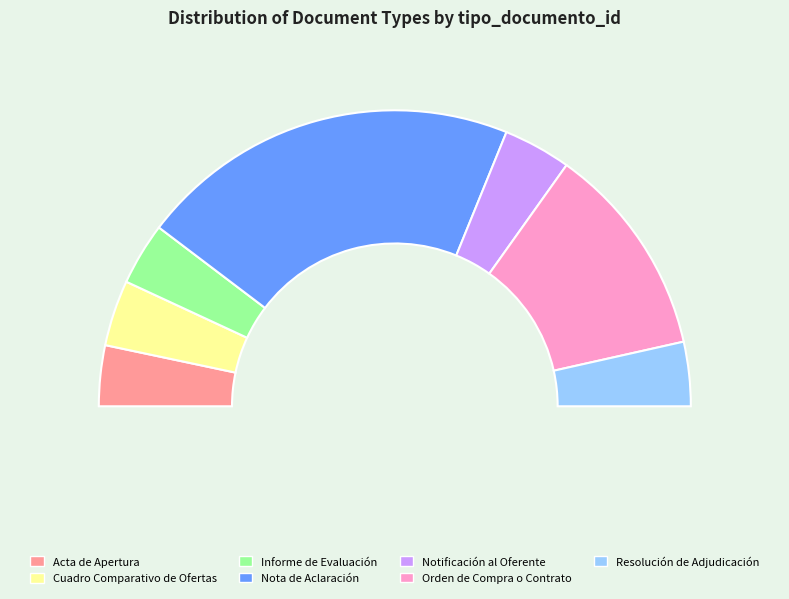

Which slice is the largest?

Nota de Aclaración